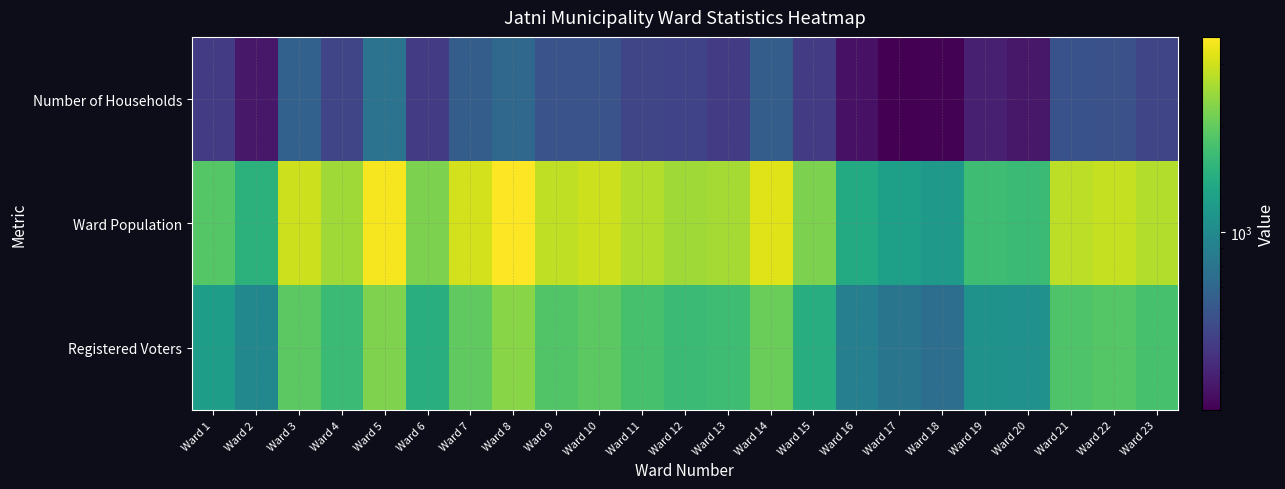

Rank the series at Ward 13 from lowest to highest value.

Number of Households, Registered Voters, Ward Population